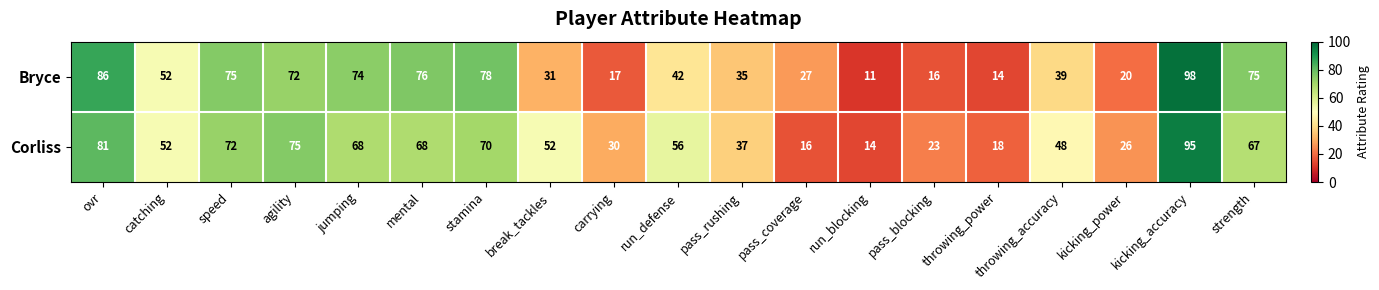

Which series has the largest range (max minus min)?

Bryce